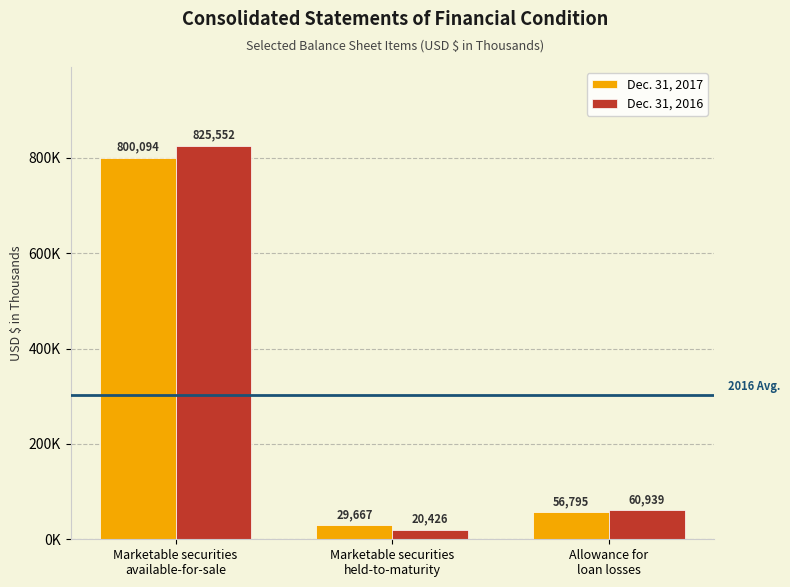

What position from the right is Marketable securities
held-to-maturity?

2